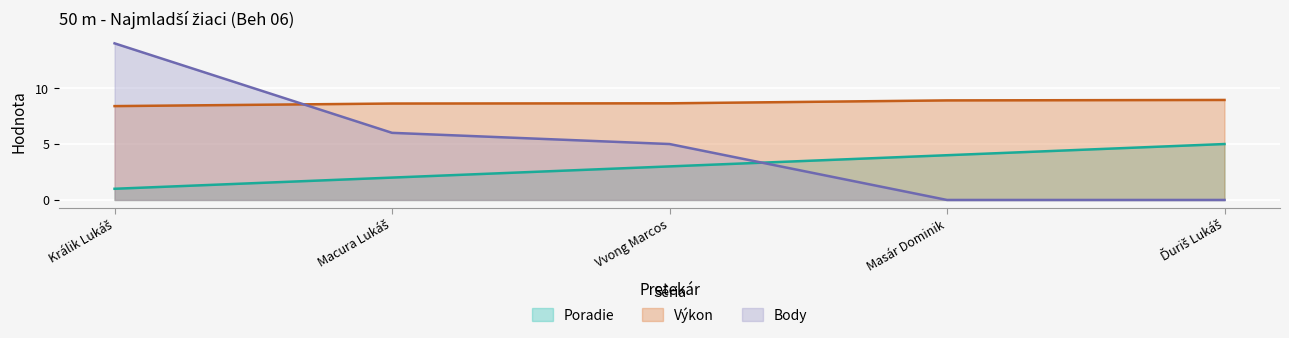

The value of Výkon at Macura Lukáš is 14.7. True or false?

False